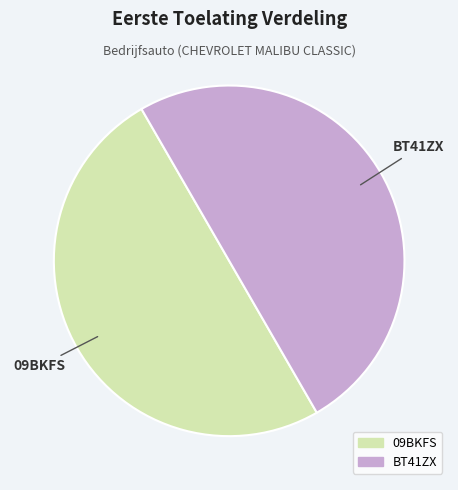

Combined, do 09BKFS and BT41ZX account for over 50%?

Yes